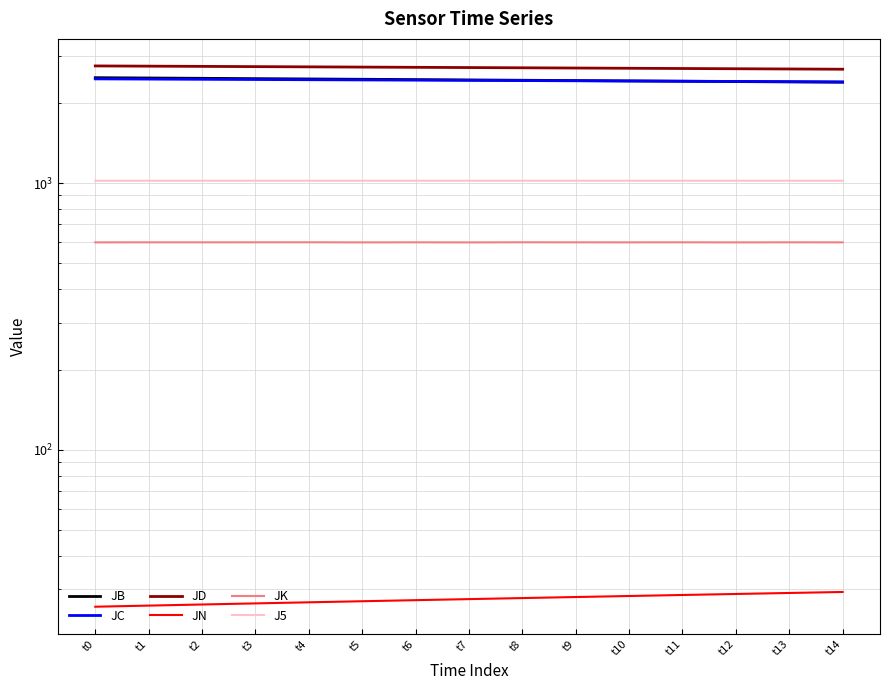

How many categories are shown in the chart?

15